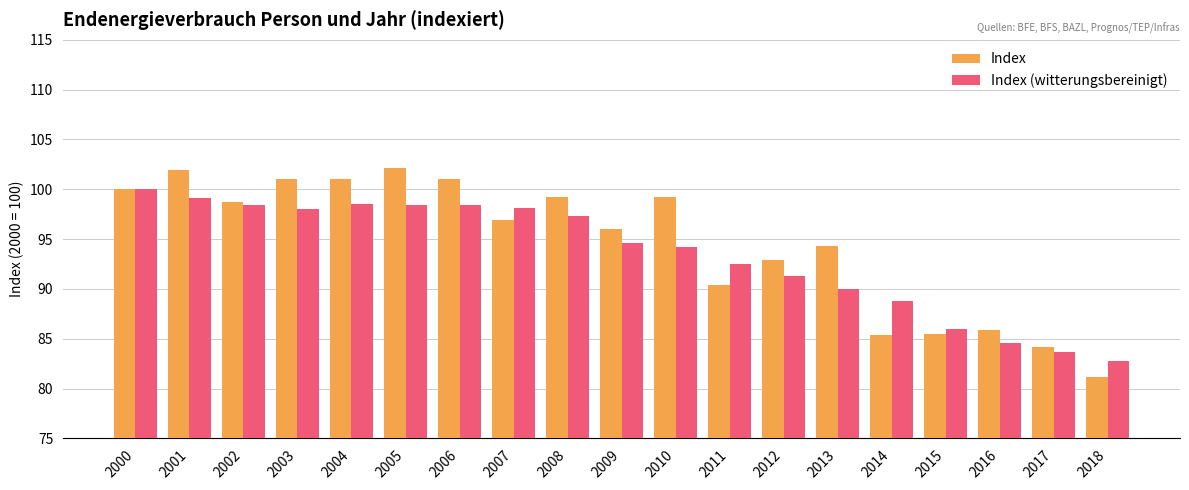

At 2013, list the series in order from smallest to largest.

Index (witterungsbereinigt), Index